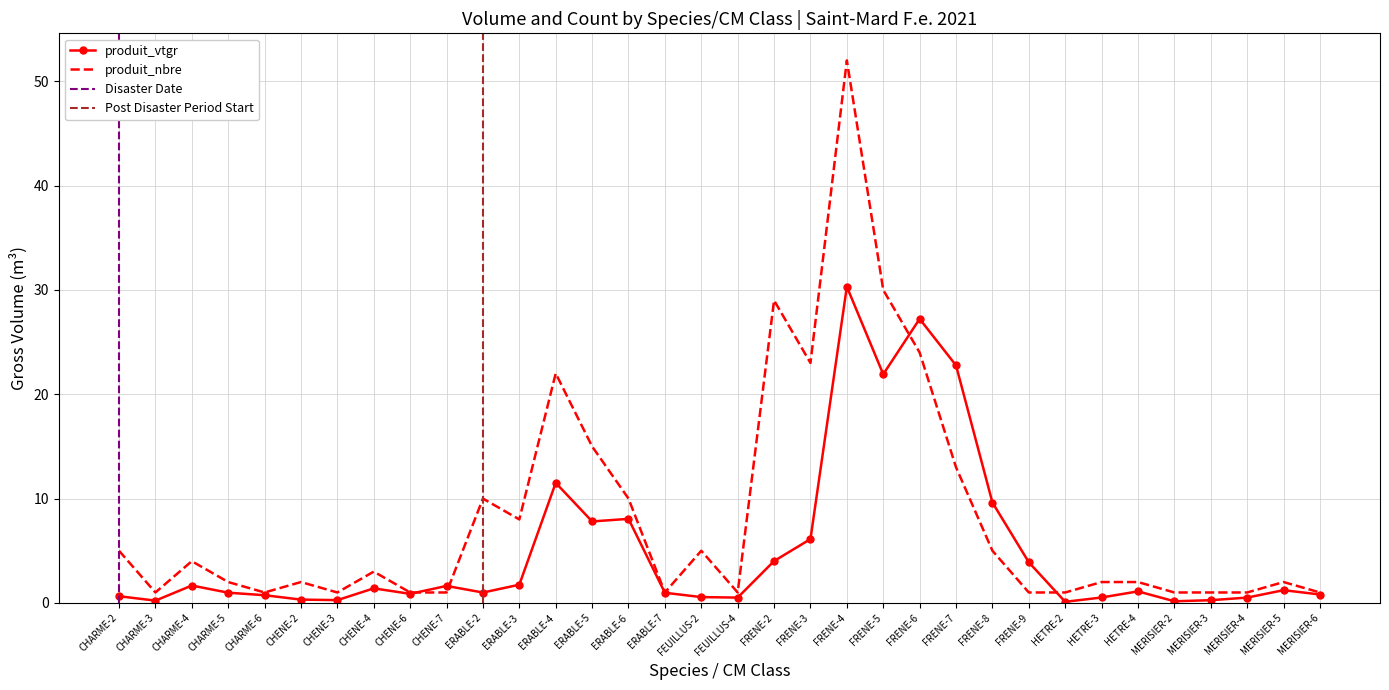

At which category is the sum across all series the highest?

FRENE-4